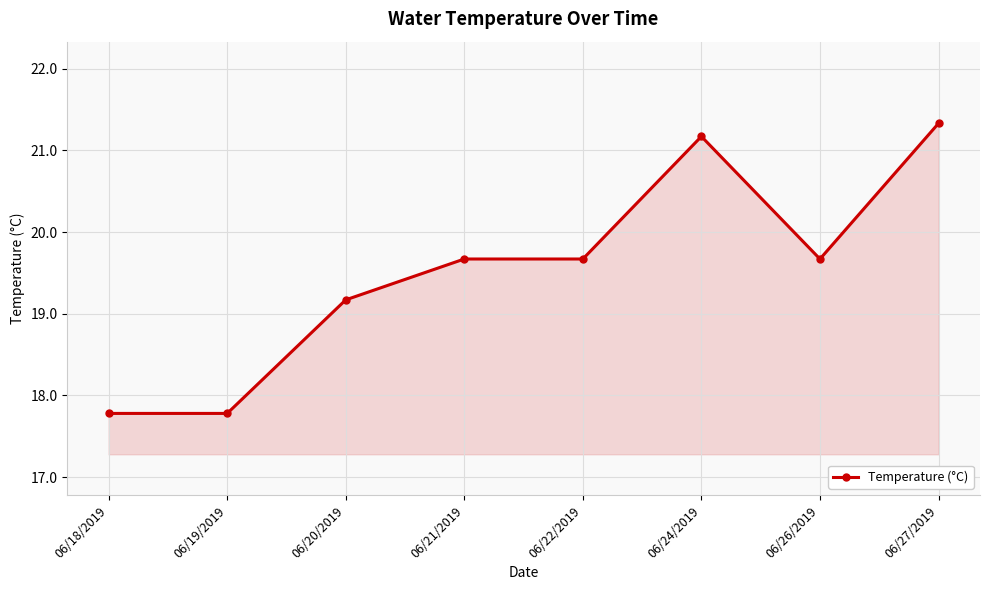

The chart shows a value of 19.7 at 06/26/2019. True or false?

True